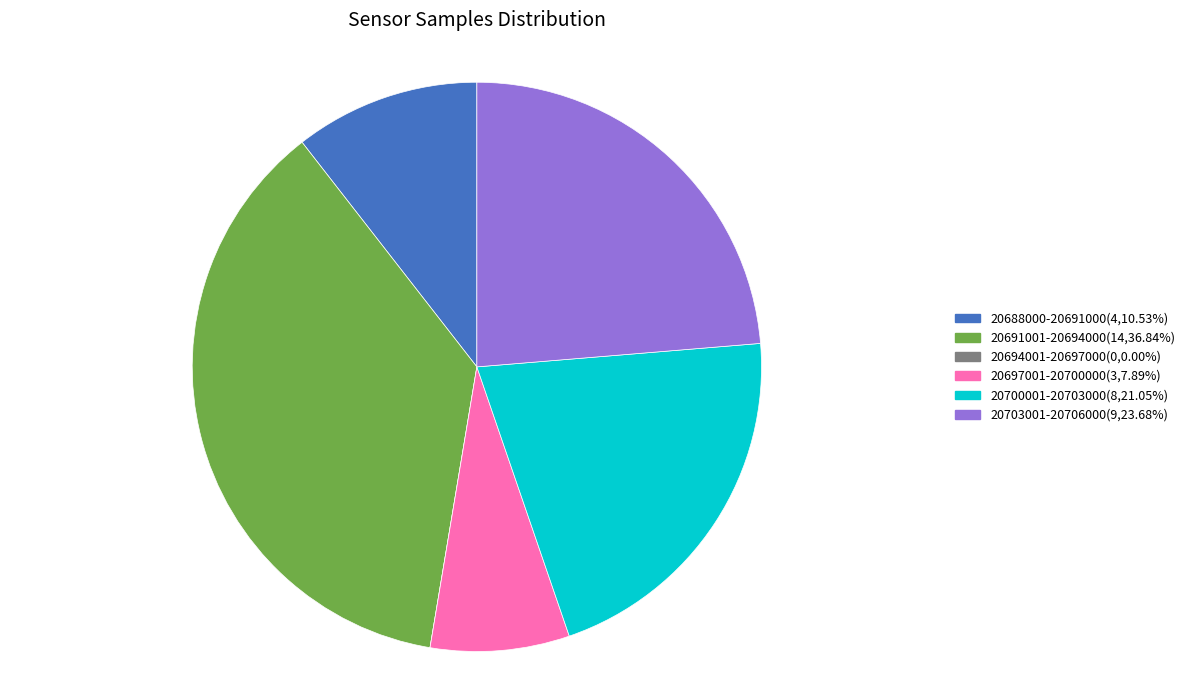

Is there any slice that represents more than half of the pie?

No